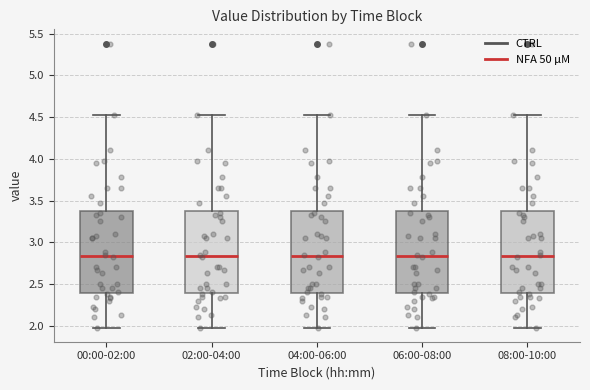

Reading left to right, read every box against the y-axis: the position of its median line, the range the box covers, and the ends of its whiskers. The values are not printed on the chart, so give them approximately, as read against the axis.

00:00-02:00: median 2.85, box 2.40 to 3.40, whiskers 2.00 to 4.55
02:00-04:00: median 2.85, box 2.40 to 3.40, whiskers 2.00 to 4.55
04:00-06:00: median 2.85, box 2.40 to 3.40, whiskers 2.00 to 4.55
06:00-08:00: median 2.85, box 2.40 to 3.40, whiskers 2.00 to 4.55
08:00-10:00: median 2.85, box 2.40 to 3.40, whiskers 2.00 to 4.55